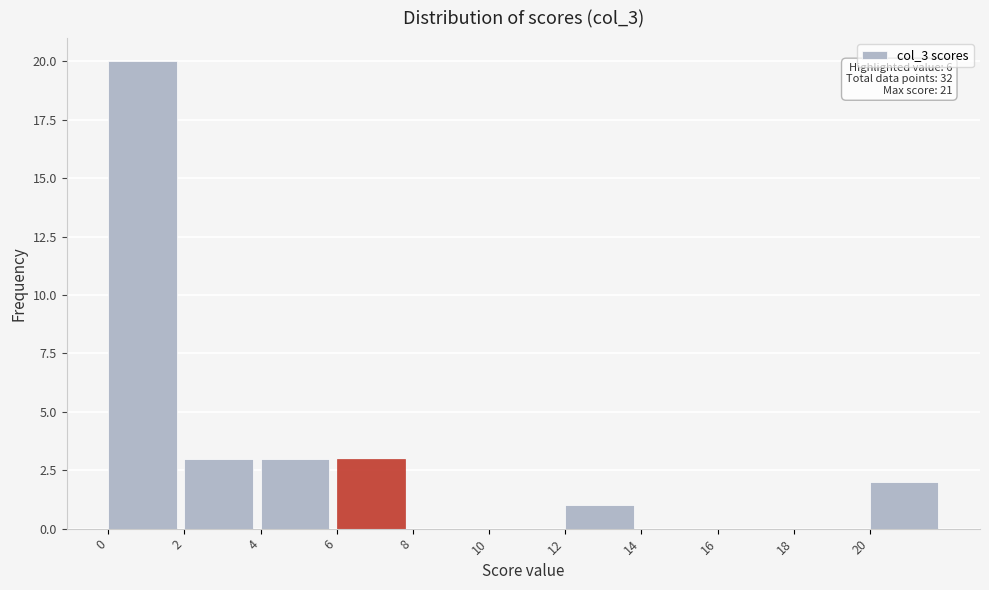

Which range on the x-axis has the tallest bar?

0 to 2